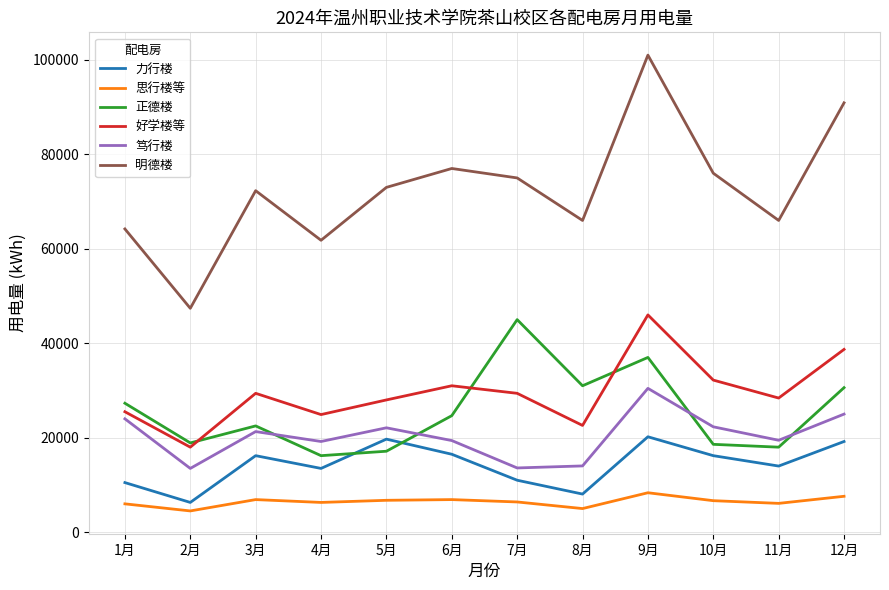

Which series has the largest total across all categories?

明德楼